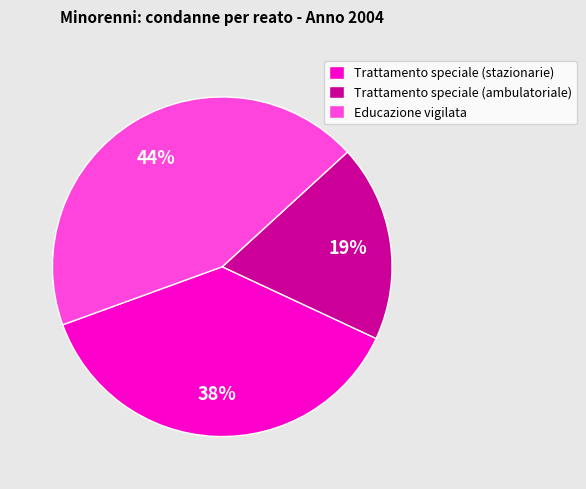

What percentage is the Trattamento speciale (ambulatoriale) slice, to the nearest percent?

19%